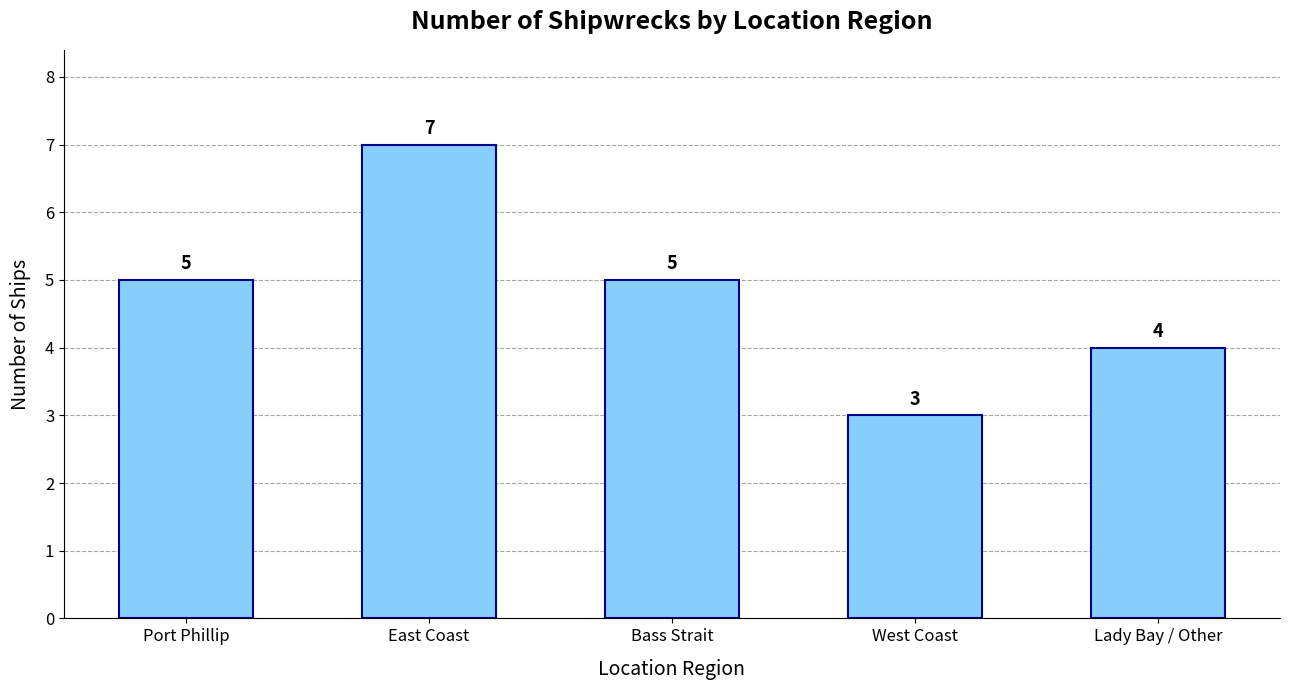

What is the greatest value displayed?

7